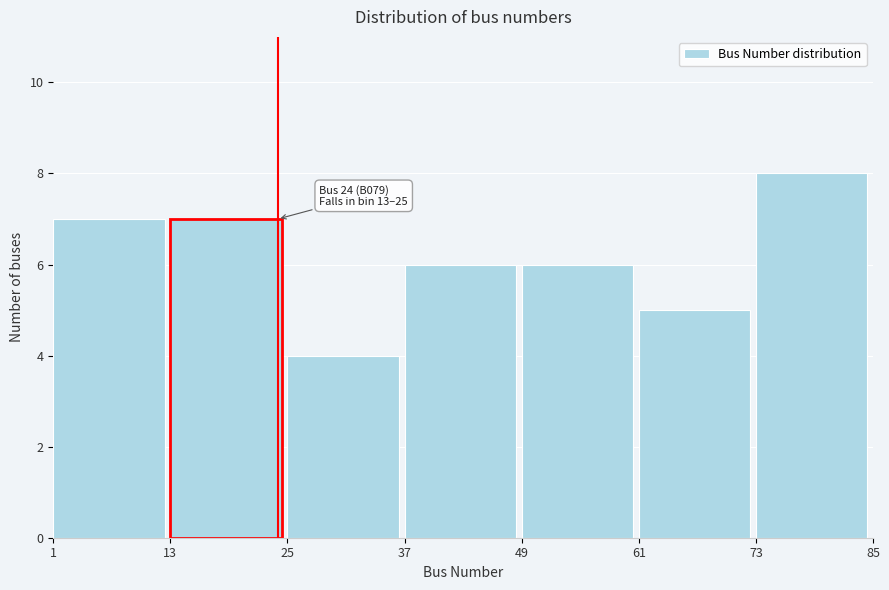

Over which range of the x-axis is the bar tallest?

73 to 85